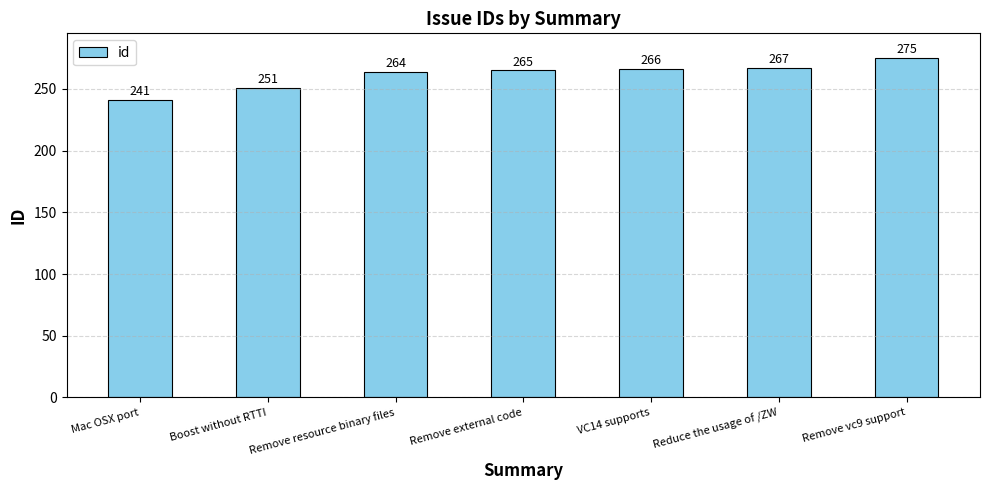

True or false: the data shows 275 at Remove vc9 support.

True